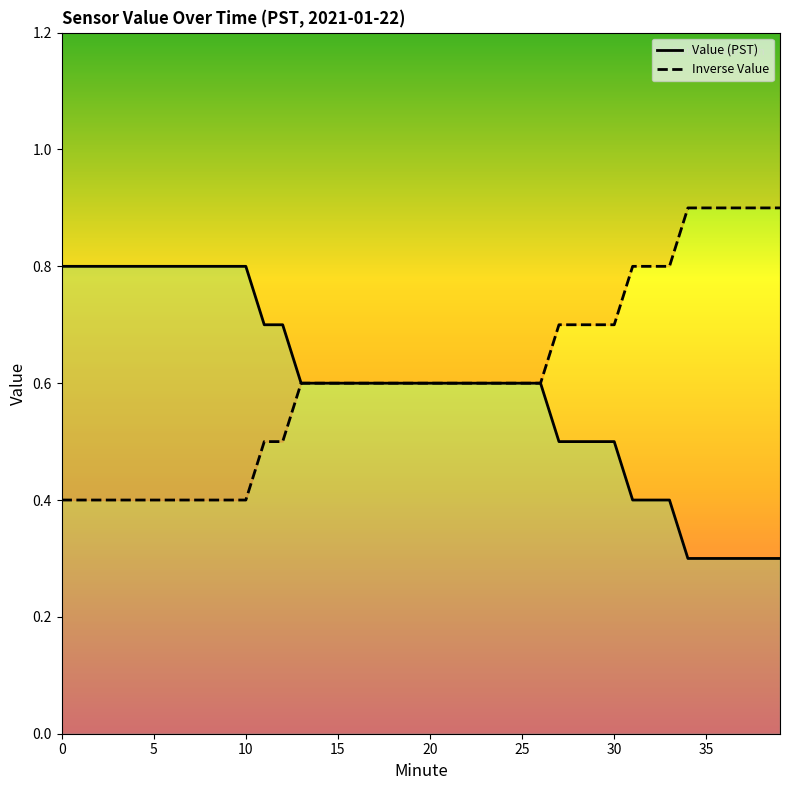

The value of Inverse Value at 17 is 0.6. True or false?

True